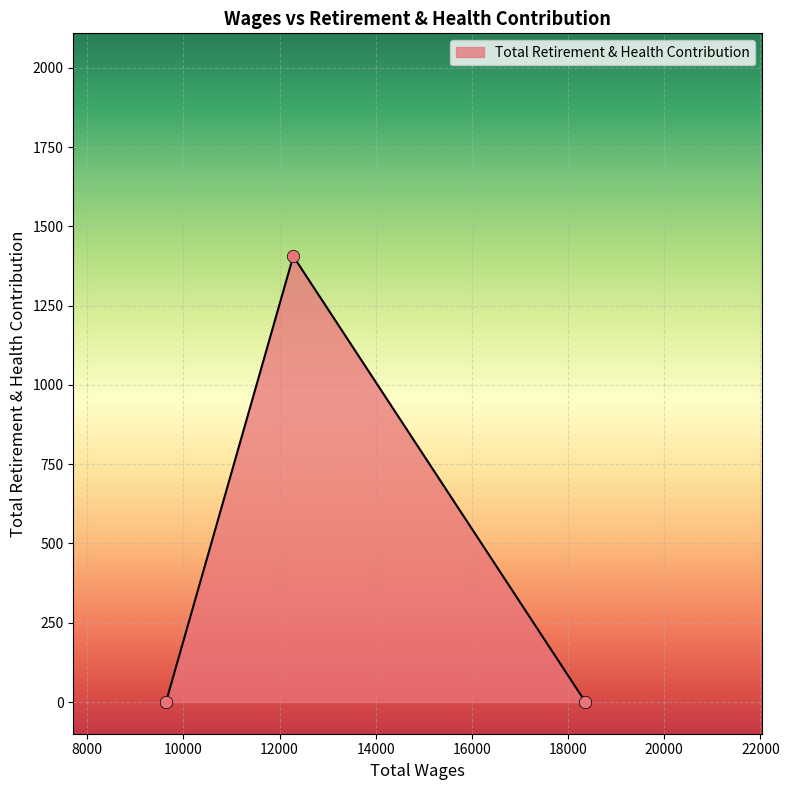

What is the difference between the maximum and minimum values?

1406